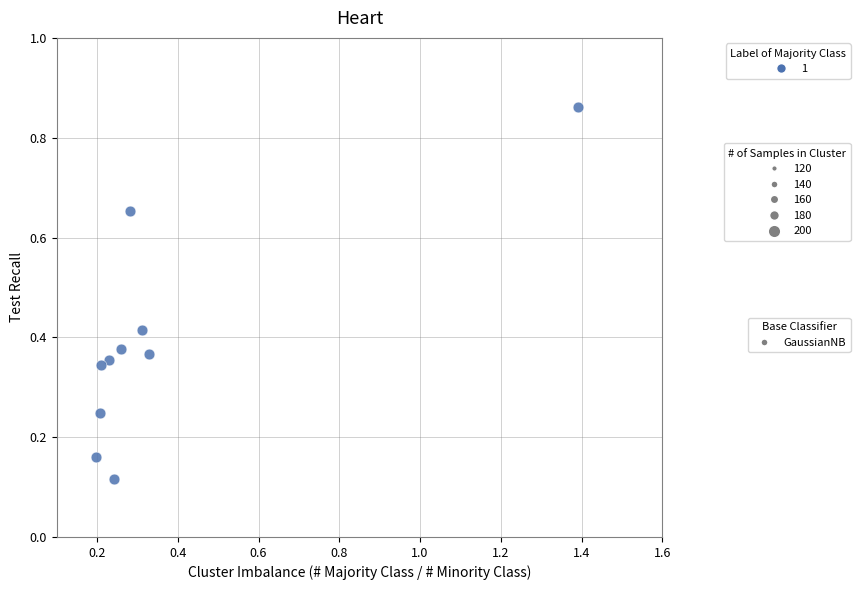

What is the range of X values (max minus min)?

1.2